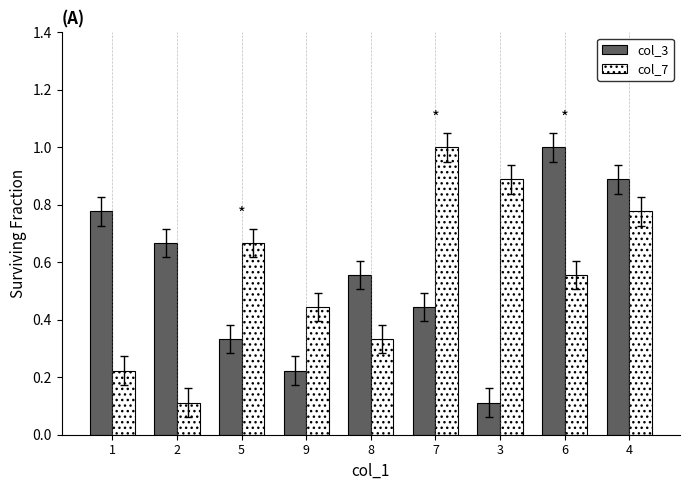

What is the highest value of the col_7 series?

1.0